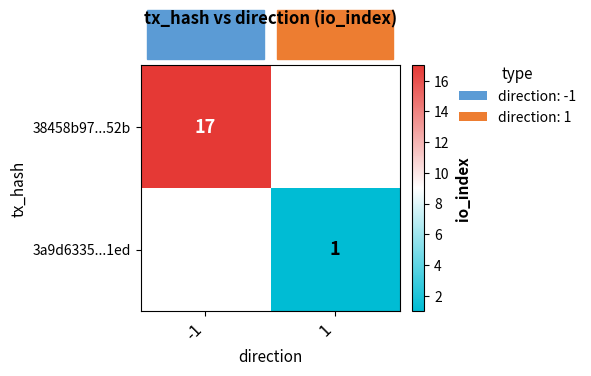

True or false: 38458b97...52b has a value of 17 at -1.

True